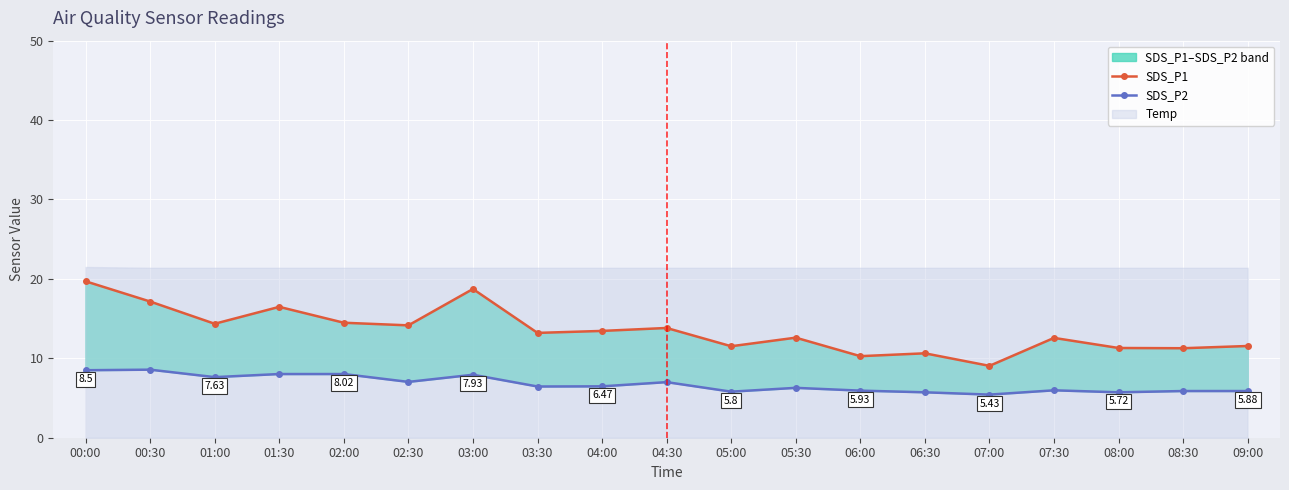

Is it true that SDS_P2 equals 1.7 at 02:00?

False